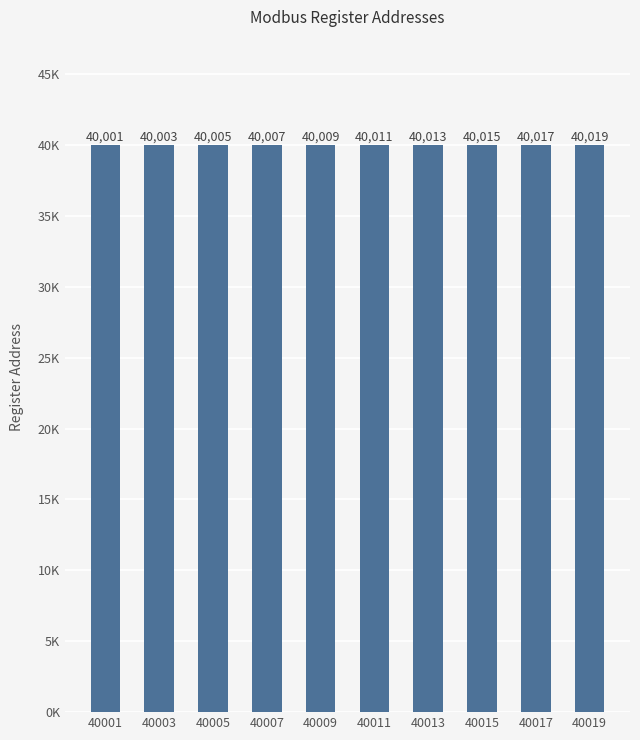

Are the bars horizontal?

No